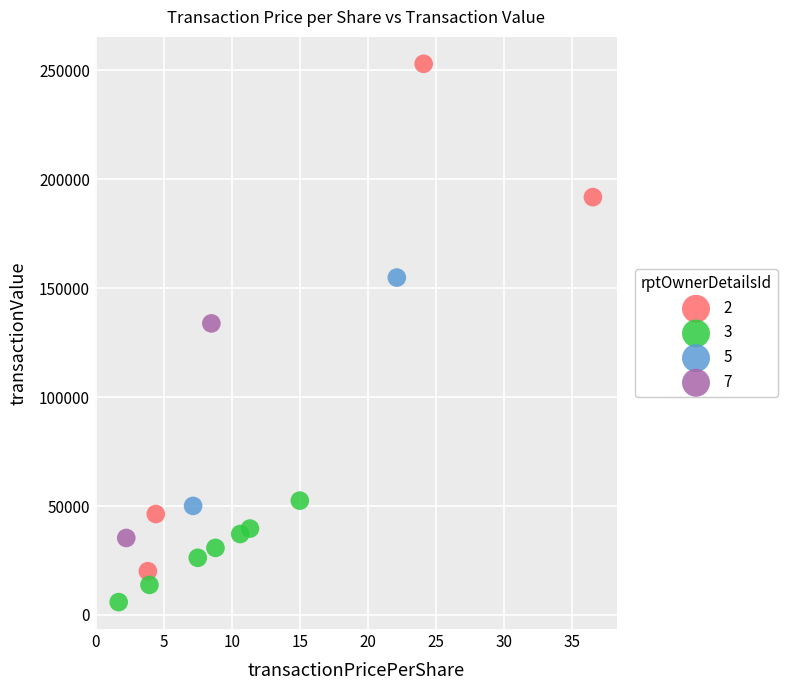

Which series reaches the maximum Y coordinate?

2